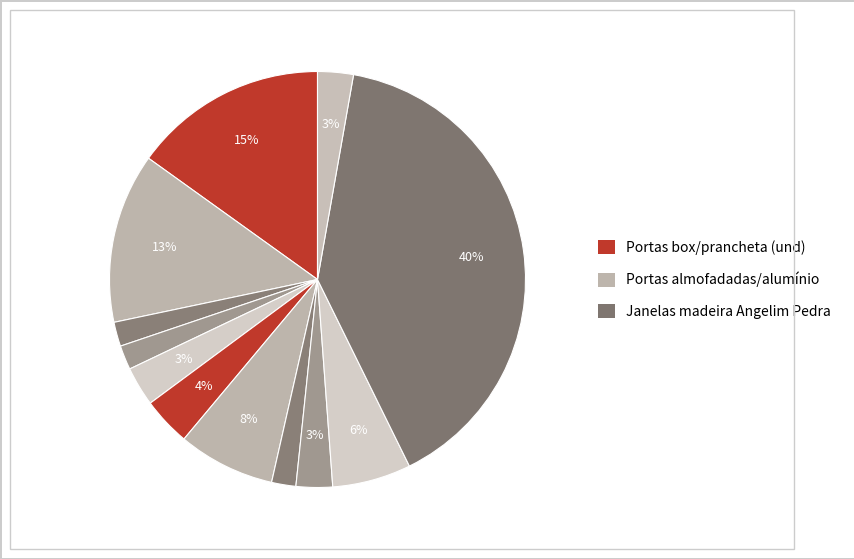

How many slices are in this pie chart?

12